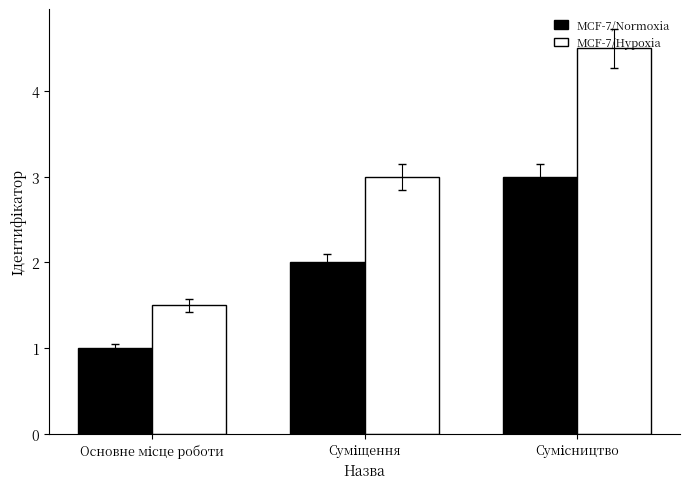

Count the number of data series in this chart.

2